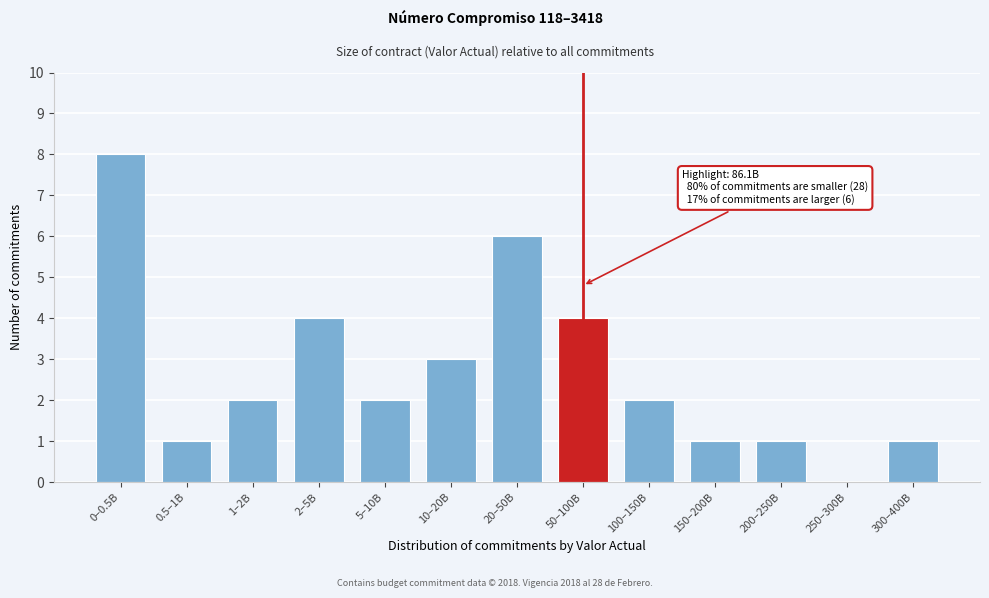

Reading left to right, list all the values displayed in this chart.

0–0.5B=8	0.5–1B=1	1–2B=2	2–5B=4	5–10B=2	10–20B=3	20–50B=6	50–100B=4	100–150B=2	150–200B=1	200–250B=1	250–300B=0	300–400B=1